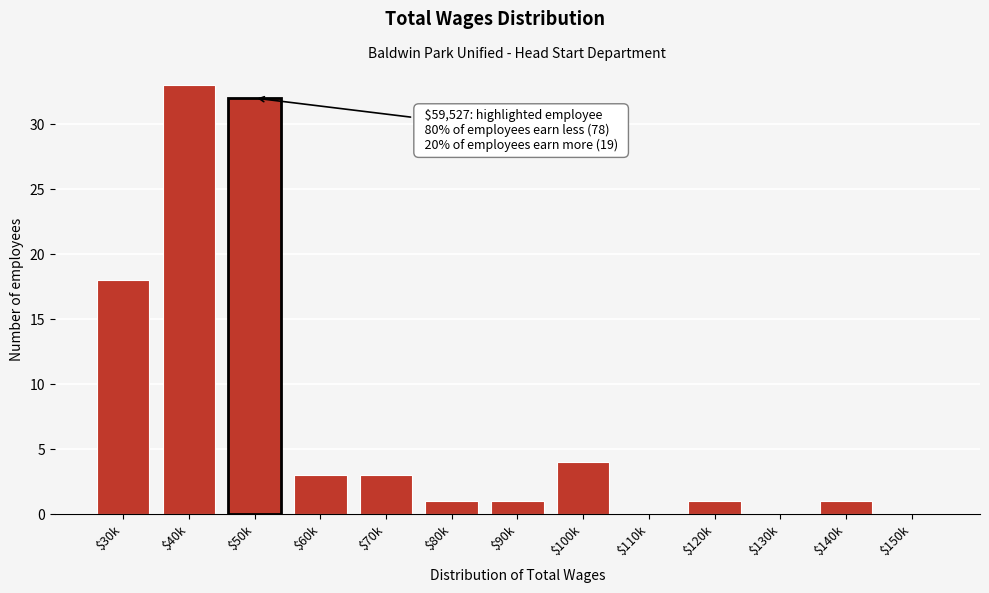

At which label is the value closest to 16?

$30k